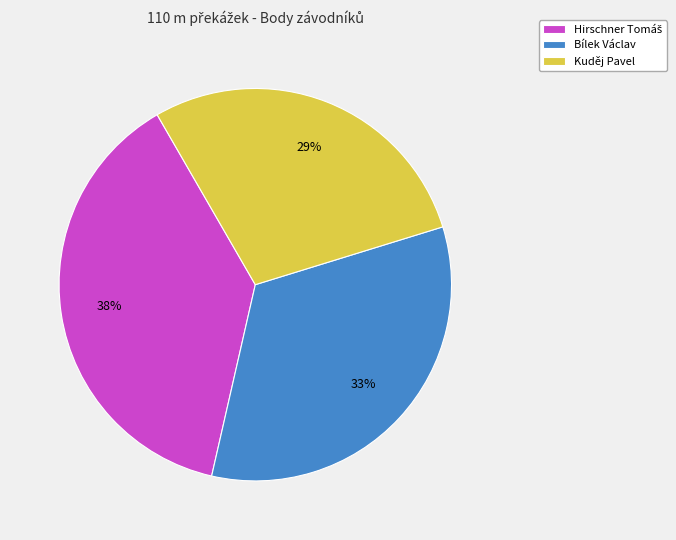

True or false: Bílek Václav accounts for 39% of the total.

False